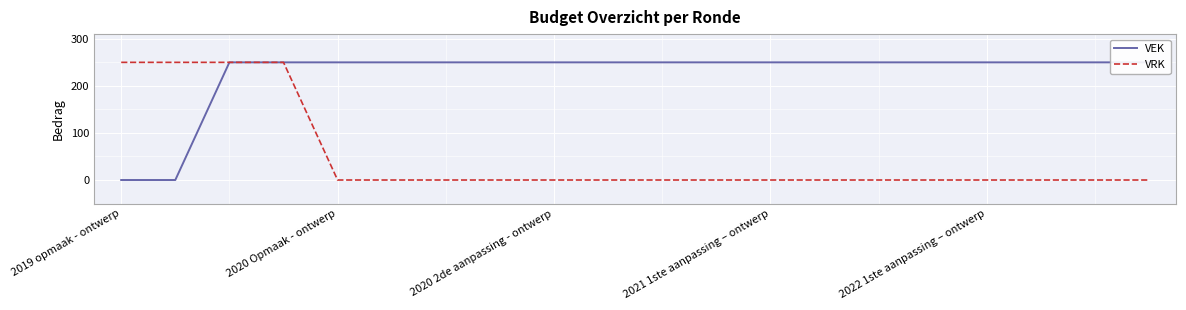

How many lines are shown in the chart?

2